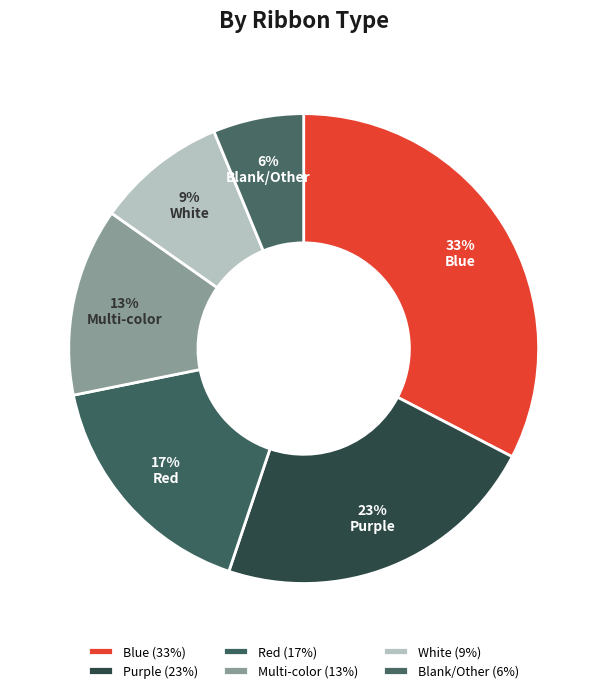

True or false: Blue accounts for 33% of the total.

True